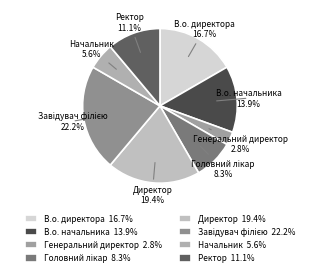

Combined, what portion of the pie is Генеральний директор and Ректор?

13.9%